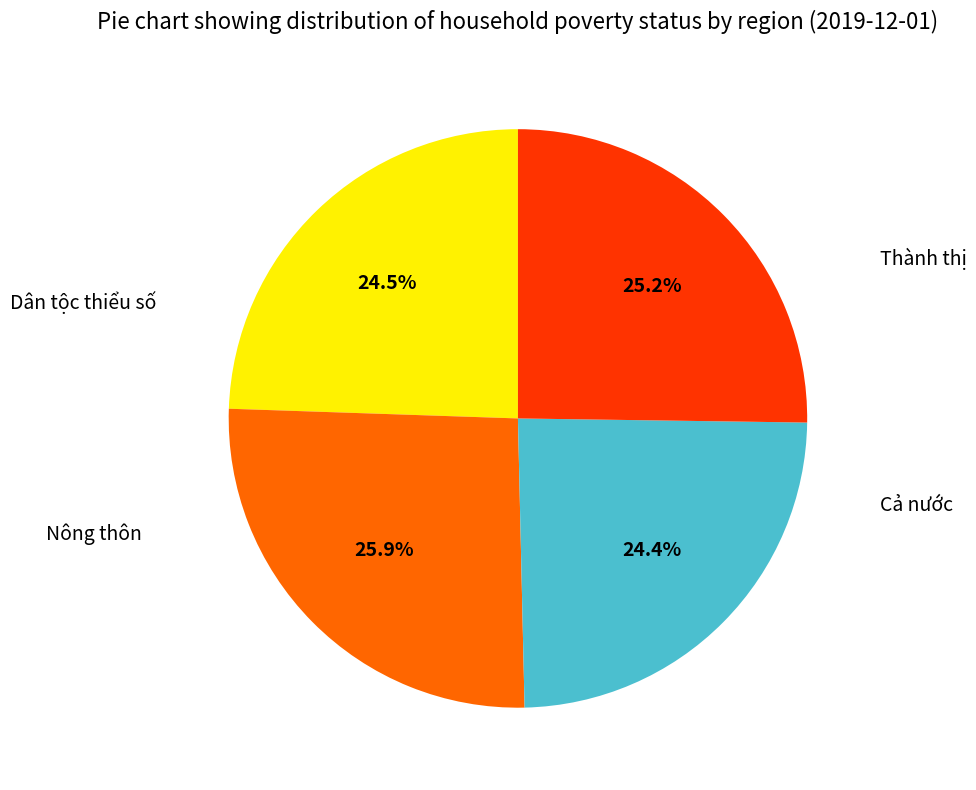

Does any single category account for the majority?

No